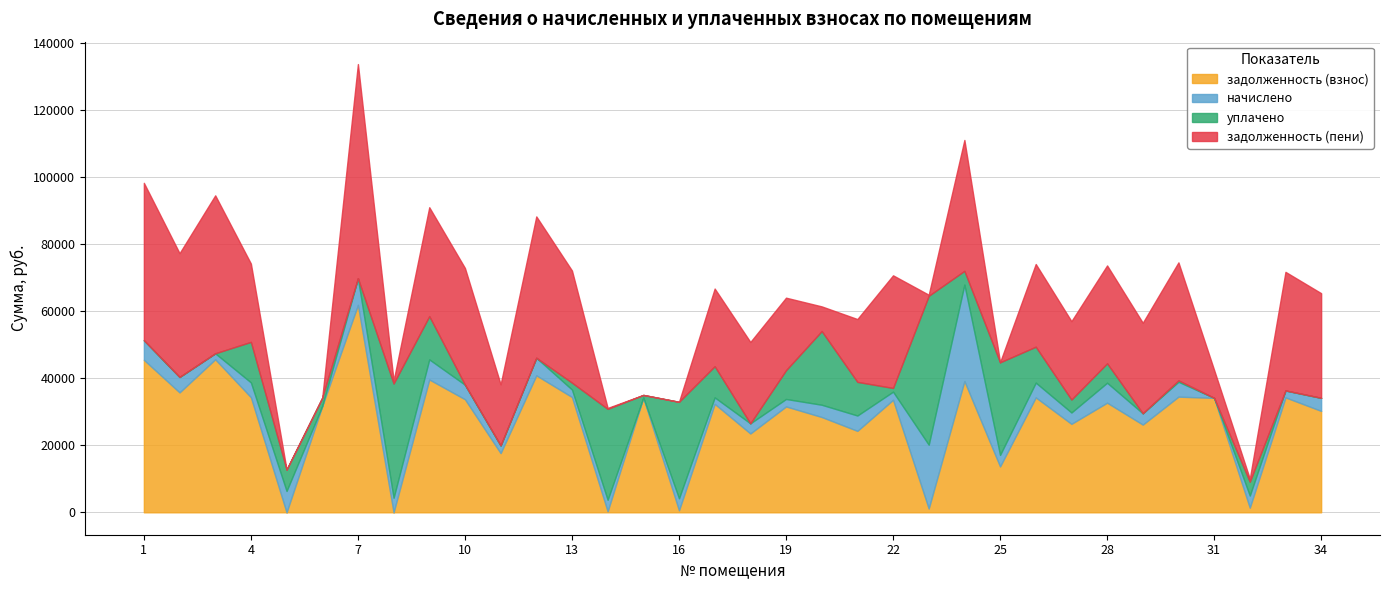

Is the value of начислено at 23 greater than the value of задолженность (взнос) at 7?

No